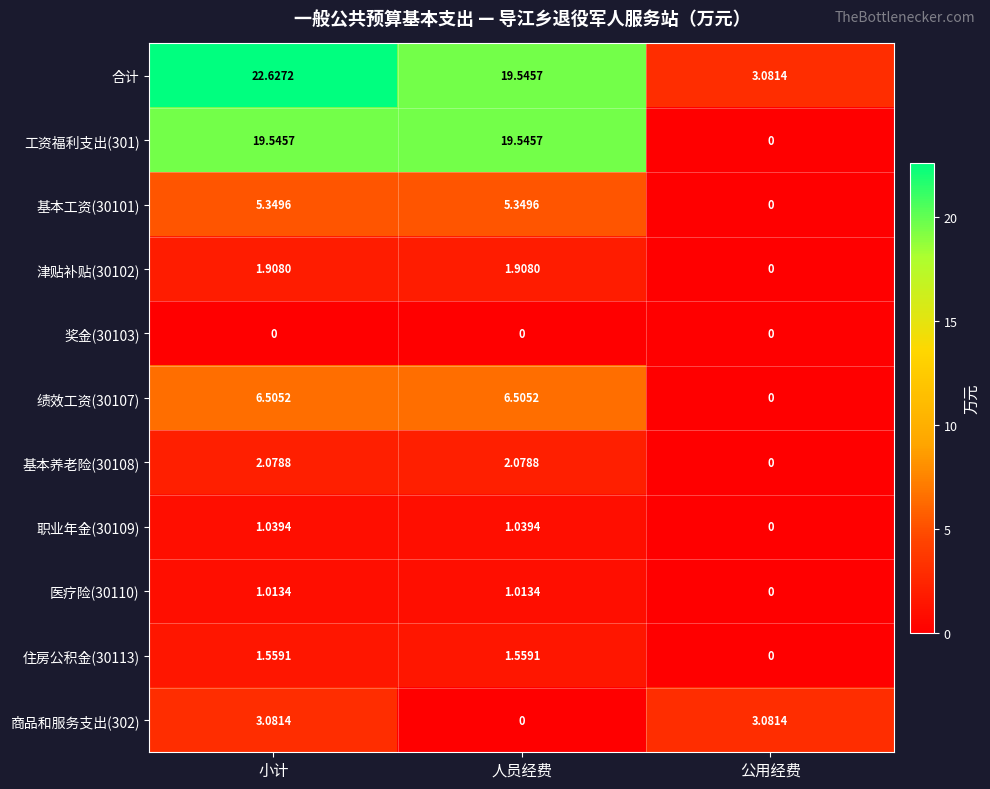

Where is 职业年金(30109) nearest to the value 0?

公用经费